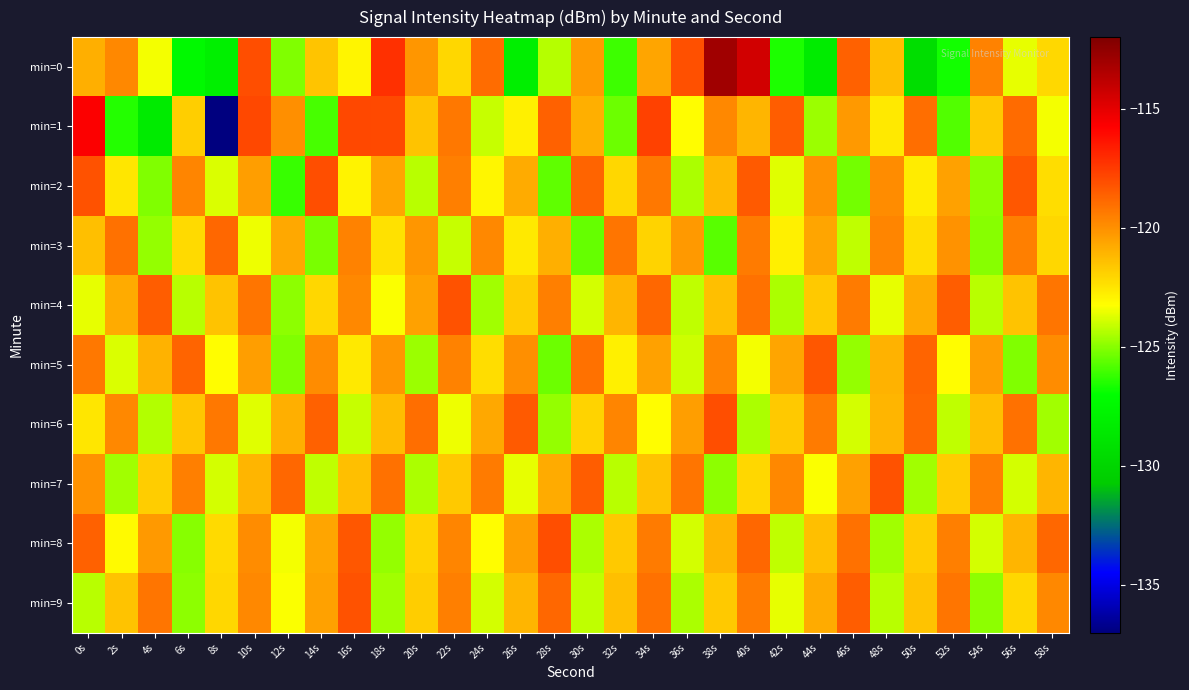

What is the spread (max minus min) of values at 14s?

7.9